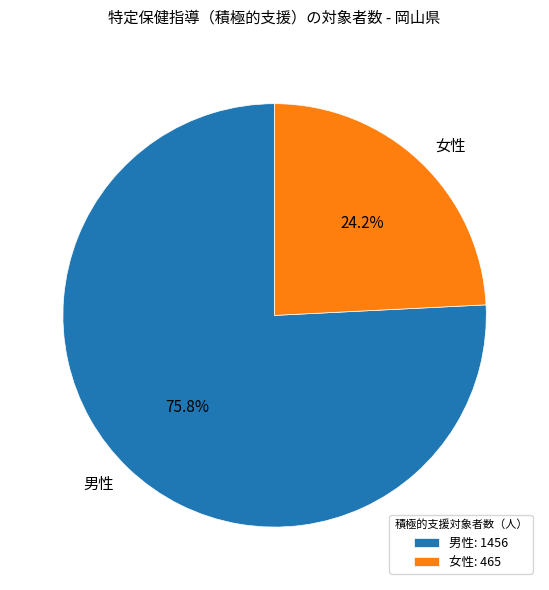

Between 女性 and 男性, which is larger?

男性